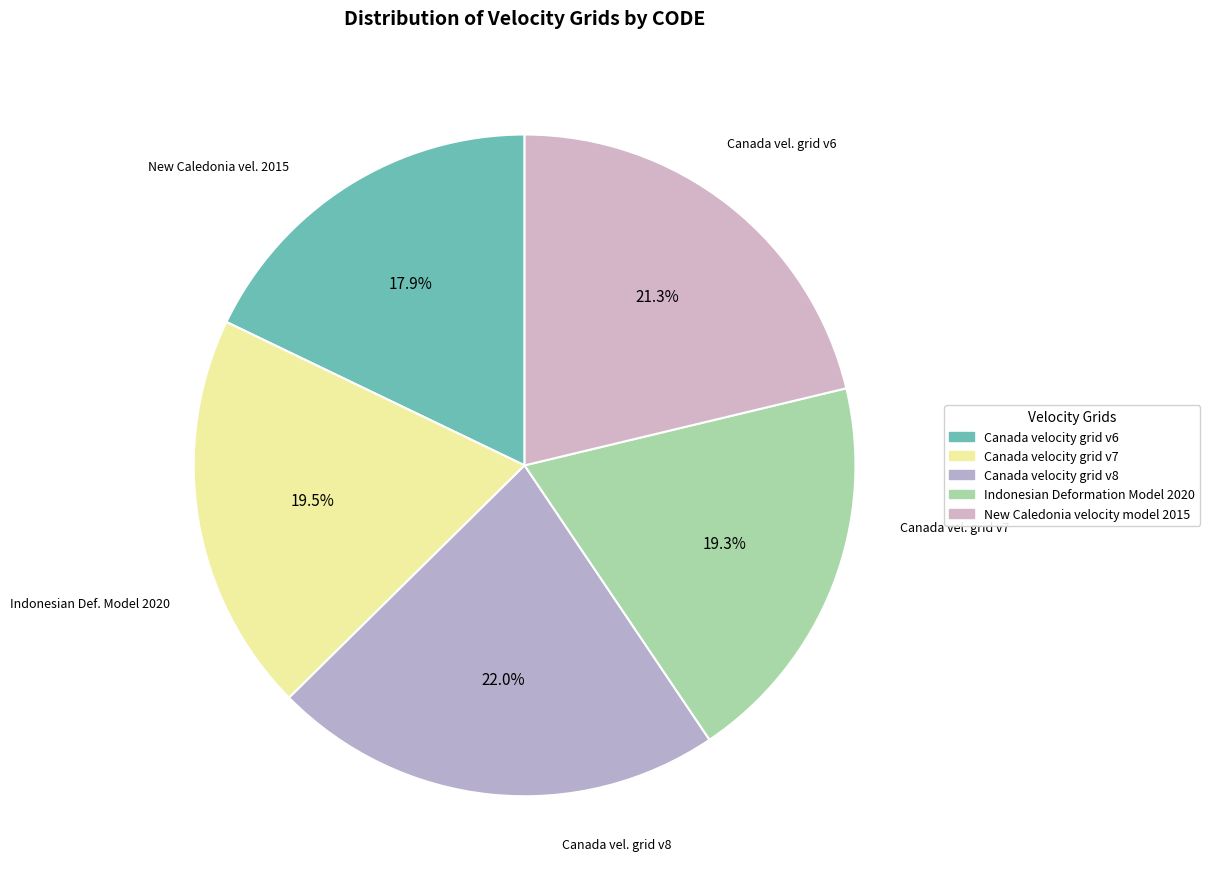

To the nearest percent, what percentage of the pie is Canada velocity grid v7?

20%